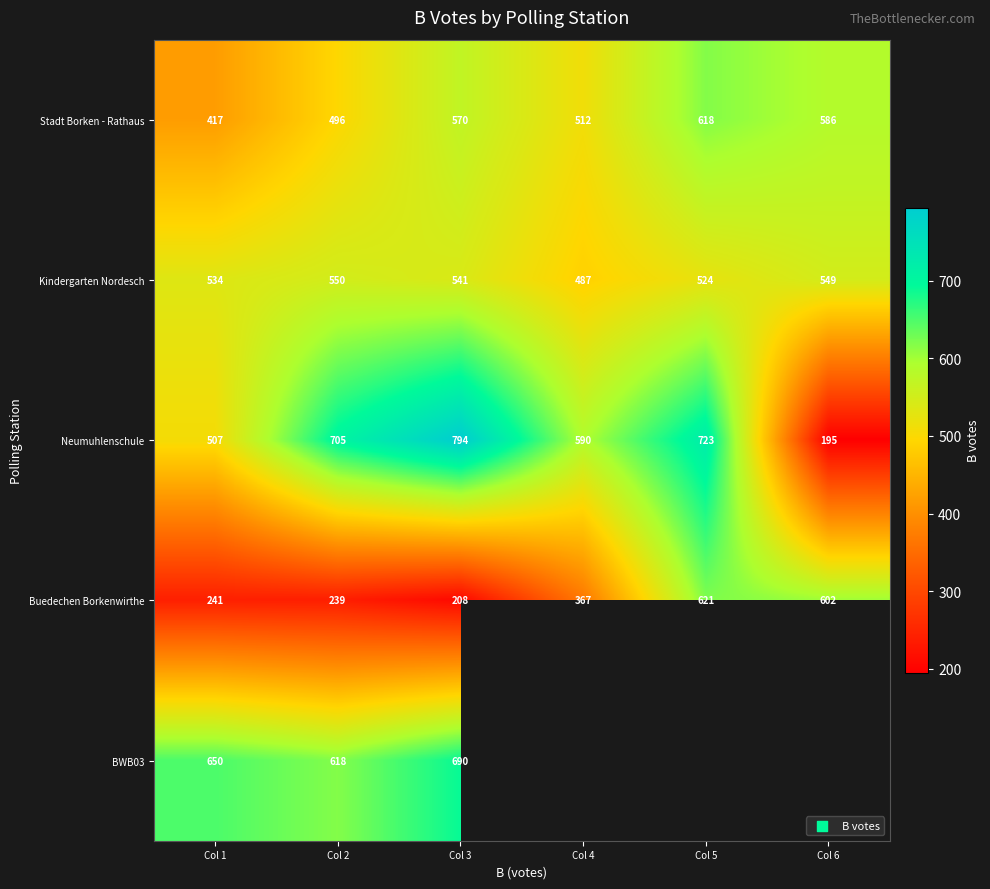

The Buedechen Borkenwirthe series shows 398 at Col 5. True or false?

False